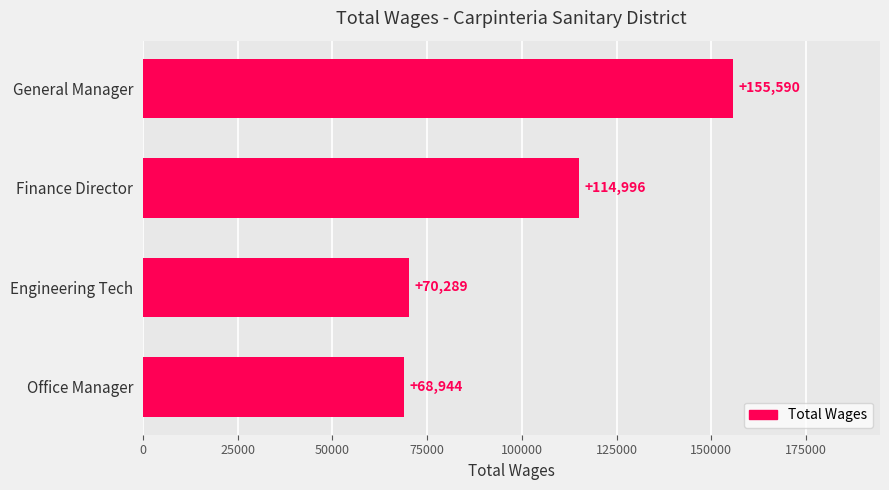

List the labels in order of value, smallest first.

Office Manager, Engineering Tech, Finance Director, General Manager